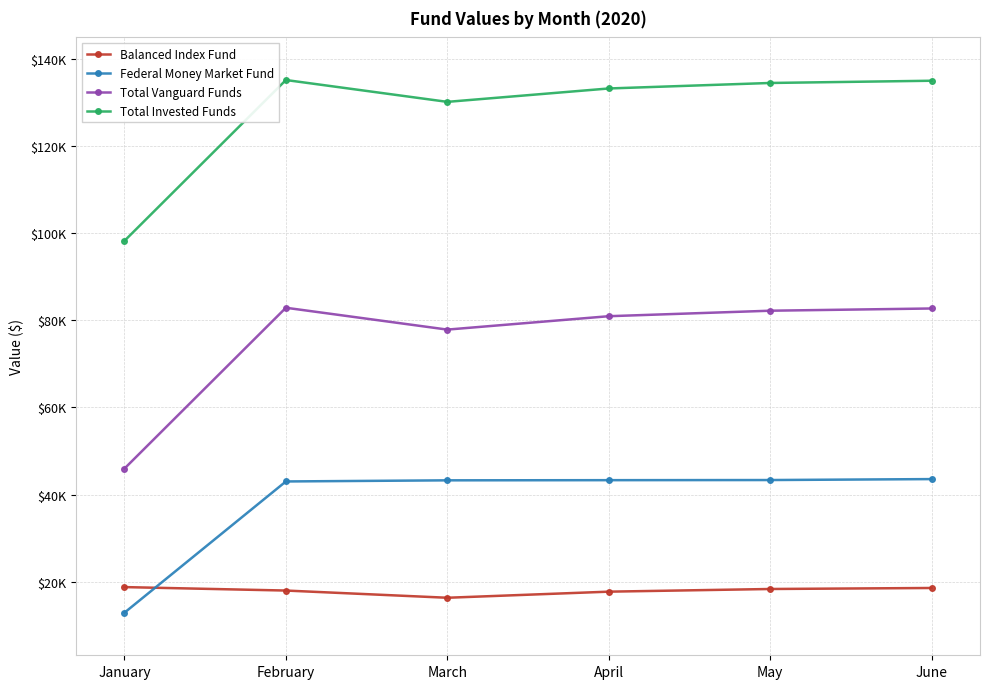

At February, list the series in order from largest to smallest.

Total Invested Funds, Total Vanguard Funds, Federal Money Market Fund, Balanced Index Fund